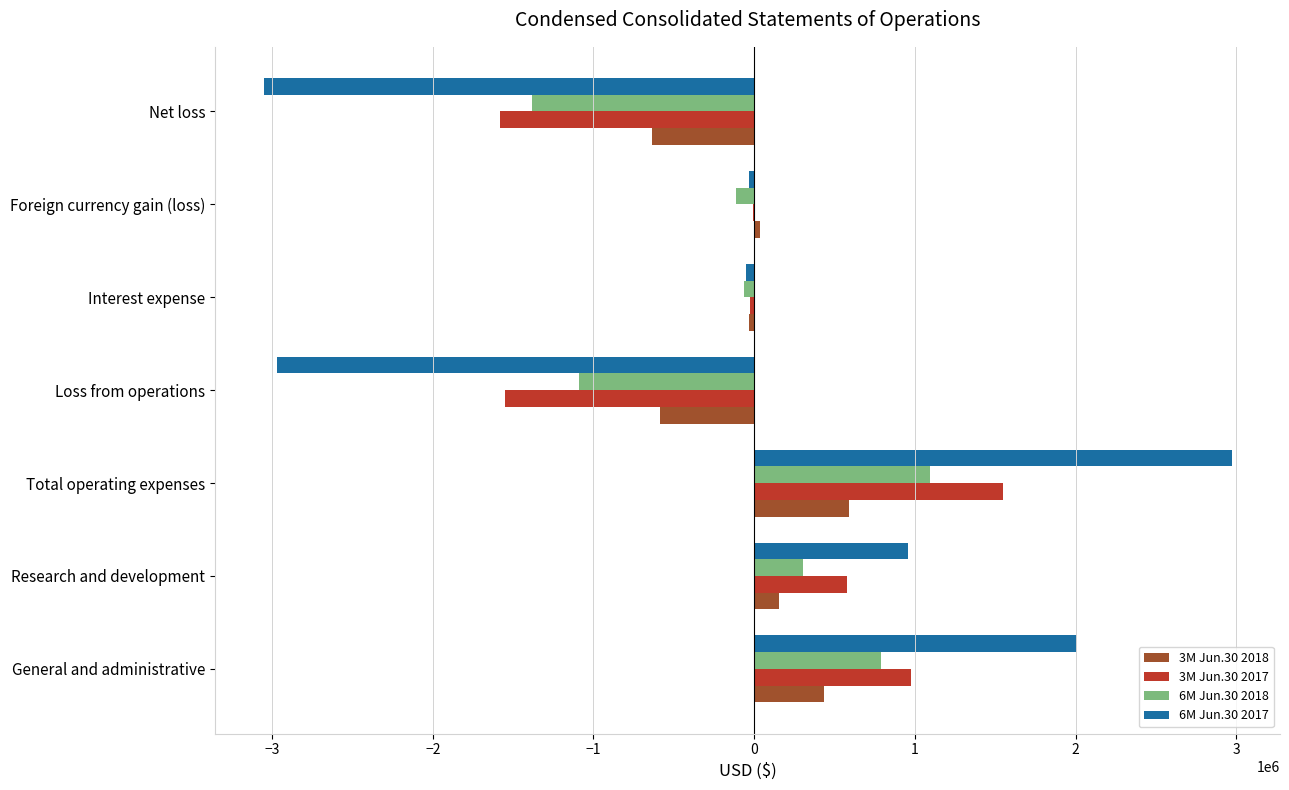

The value of 3M Jun.30 2018 at Research and development is 153892. True or false?

True